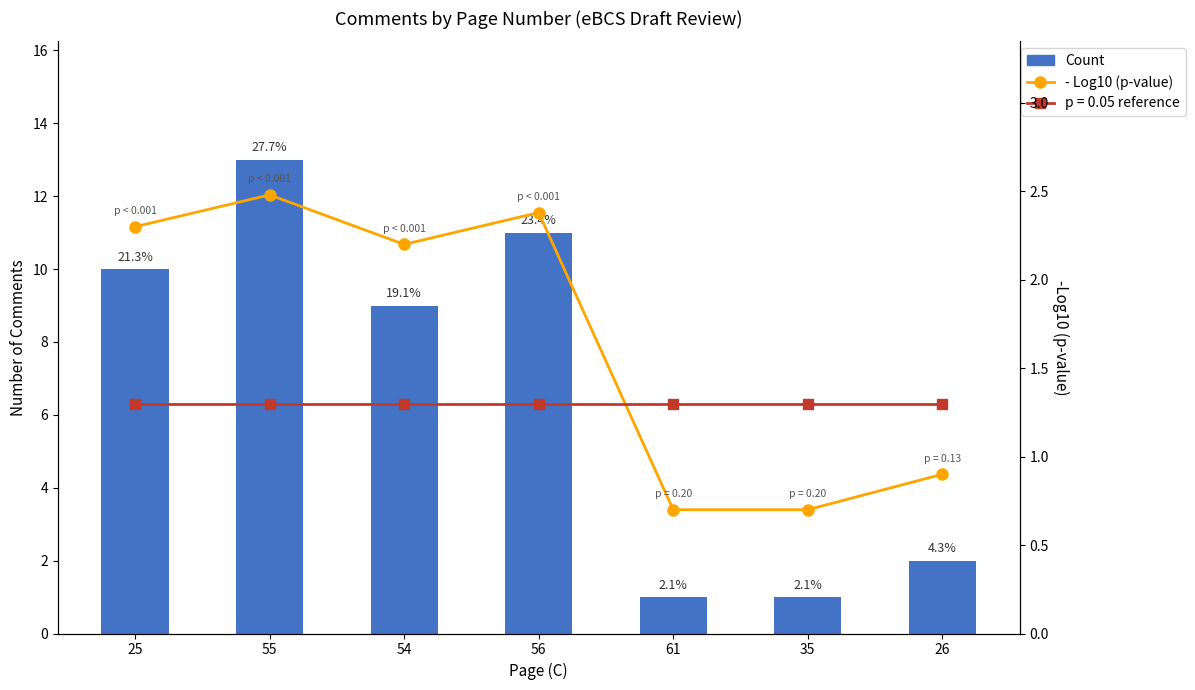

At which label does - Log10 (p-value) reach its minimum?

61